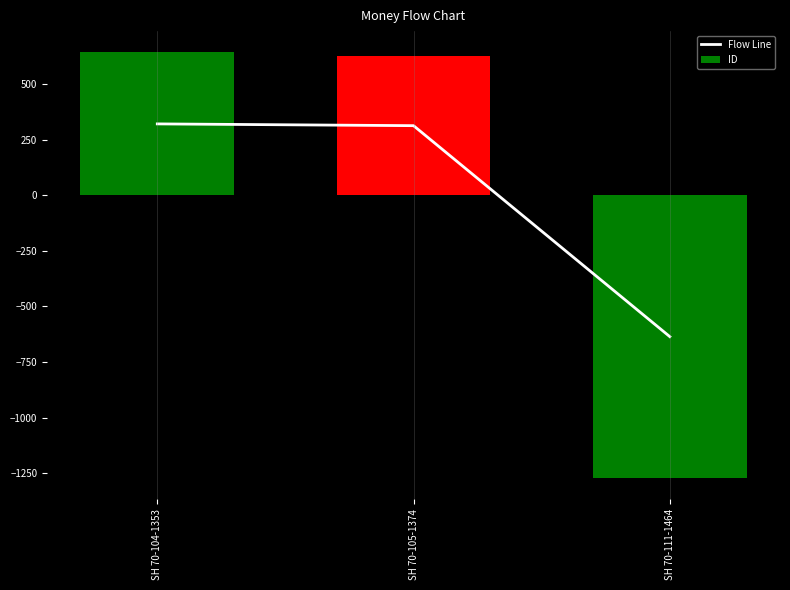

What position from the right is SH 70-111-1464?

1